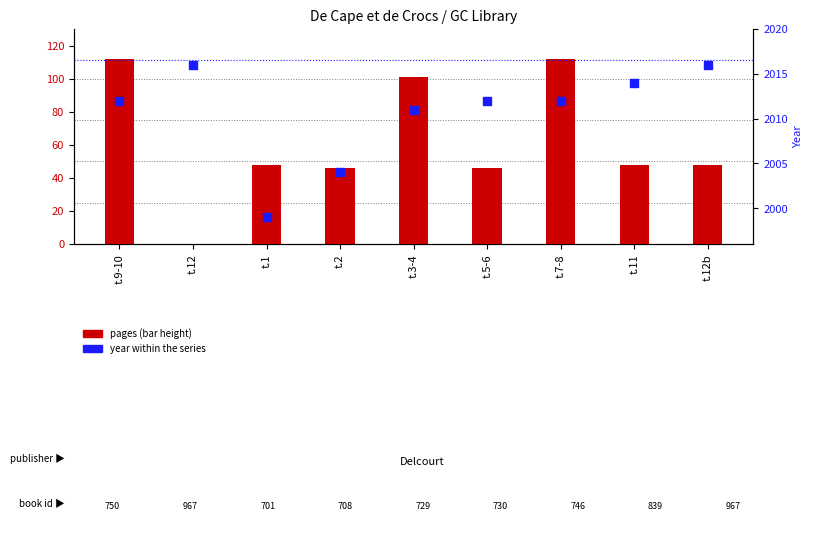

What is the ratio of the value at t.7-8 to the value at t.2?

1.0